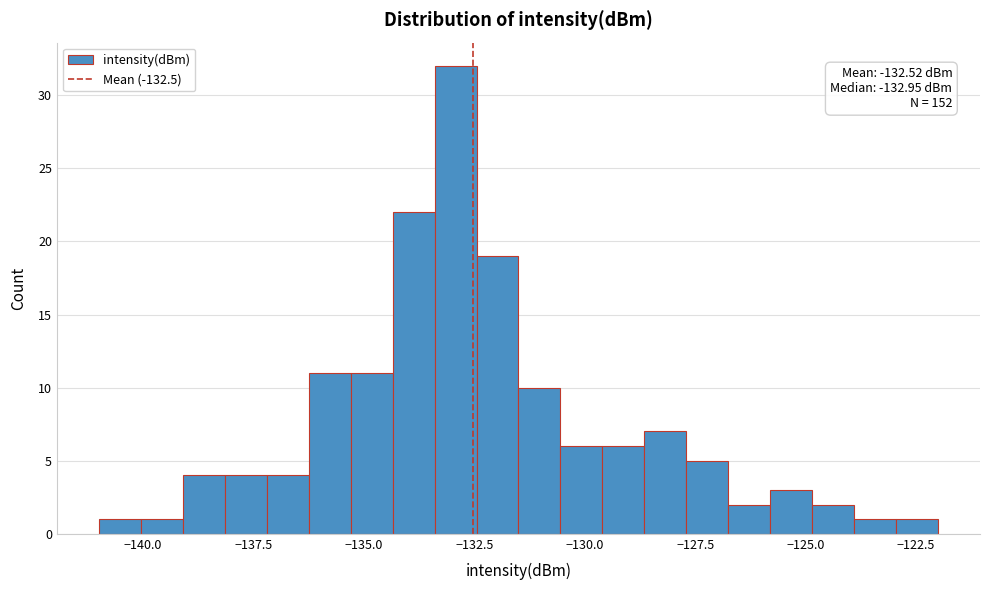

Around what value on the x-axis is the tallest bar? Give the approximate position of its centre, as read against the axis.

-133.0